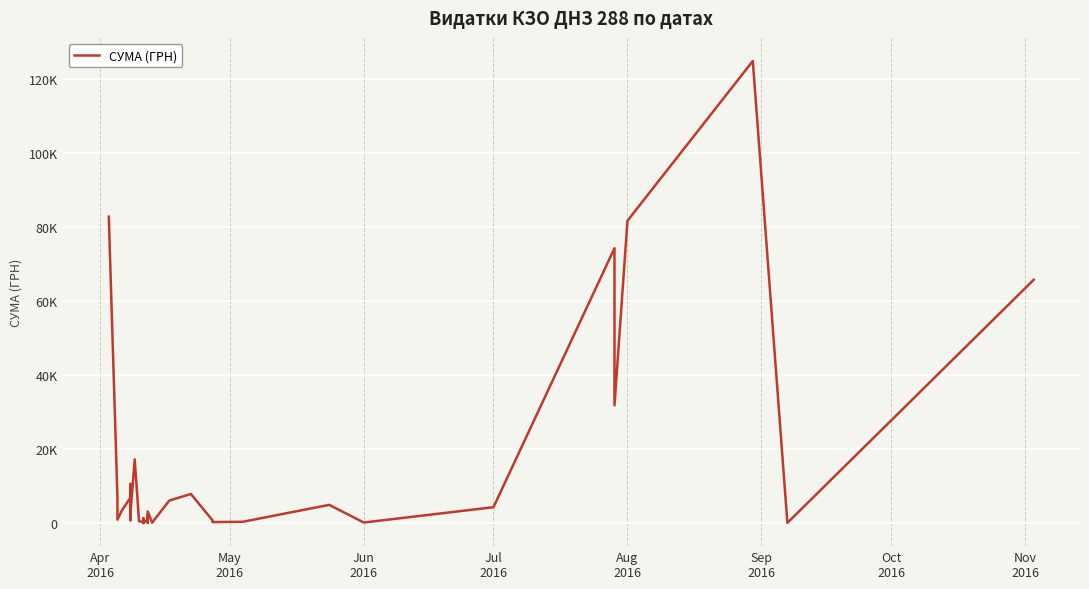

How many lines are shown in the chart?

1